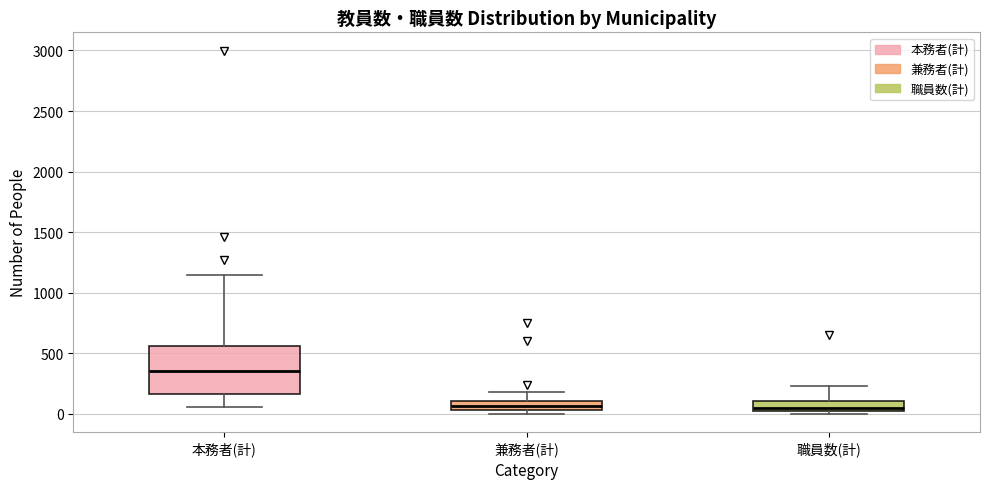

Reading left to right, transcribe this box plot: for each box, give where its median line is, the range the box spans, and where its two whiskers end, as read against the y-axis. The values are not printed on the chart, so give them approximately, as read against the axis.

本務者(計): median 350, box 150 to 550, whiskers 50 to 1150
兼務者(計): median 50 (inside the box), box 50 to 100, whiskers 0 to 200
職員数(計): median 50, box 0 to 100, whiskers 0 (just below the box's lower edge) to 250